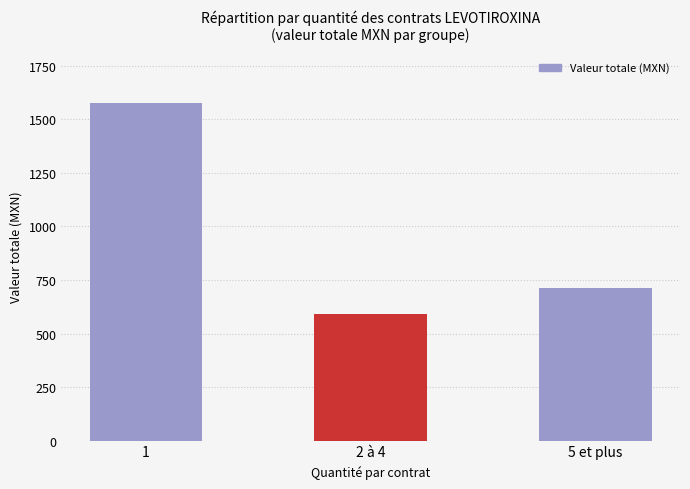

What is the label of the 2nd bar from the right?

2 à 4